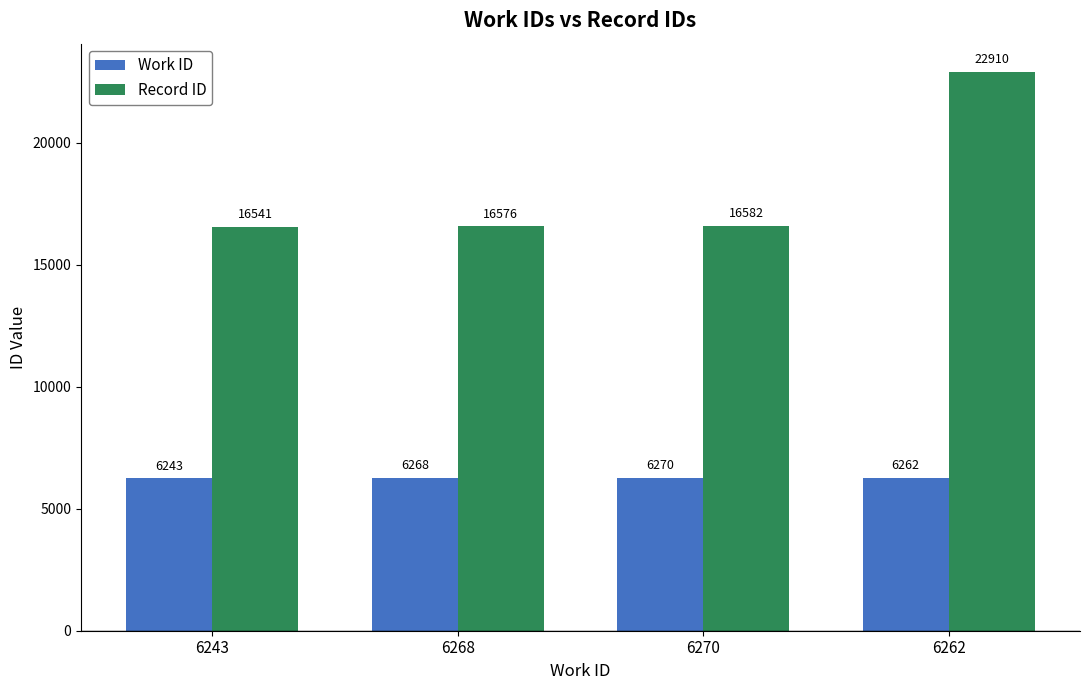

What is the approximate value of Record ID at 6262, to the nearest 50?

22900